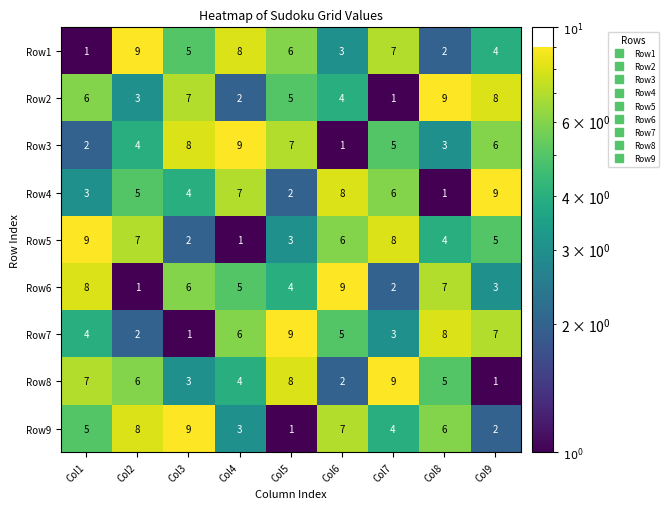

Between Col2 and Col4, which series saw the biggest shift?

Row5